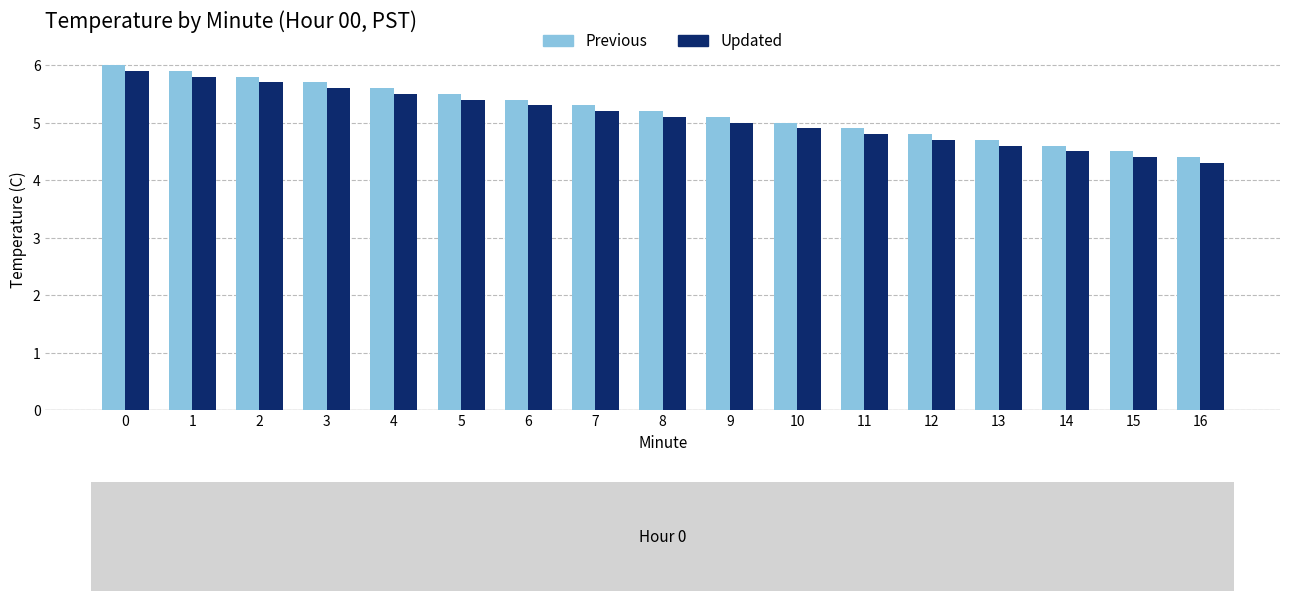

What is the spread (max minus min) of values at 1?

0.1